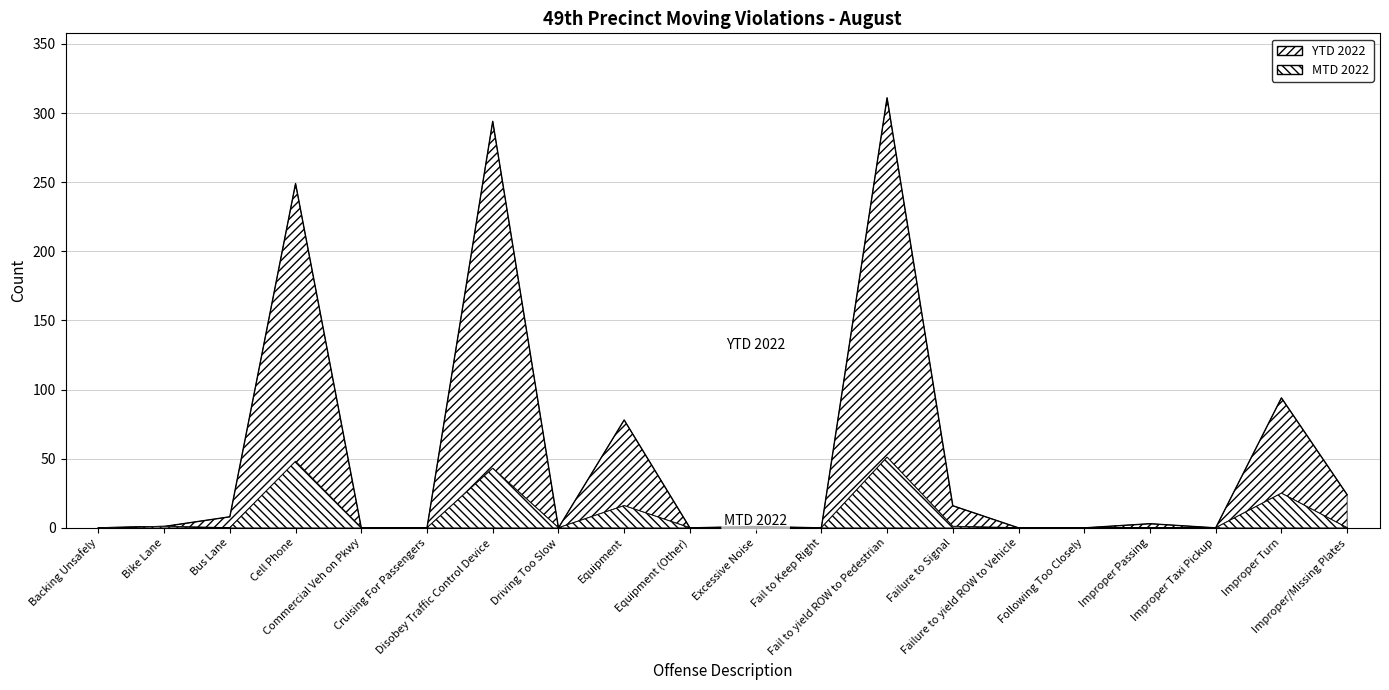

Is it true that YTD 2022 equals 554 at Fail to yield ROW to Pedestrian?

False